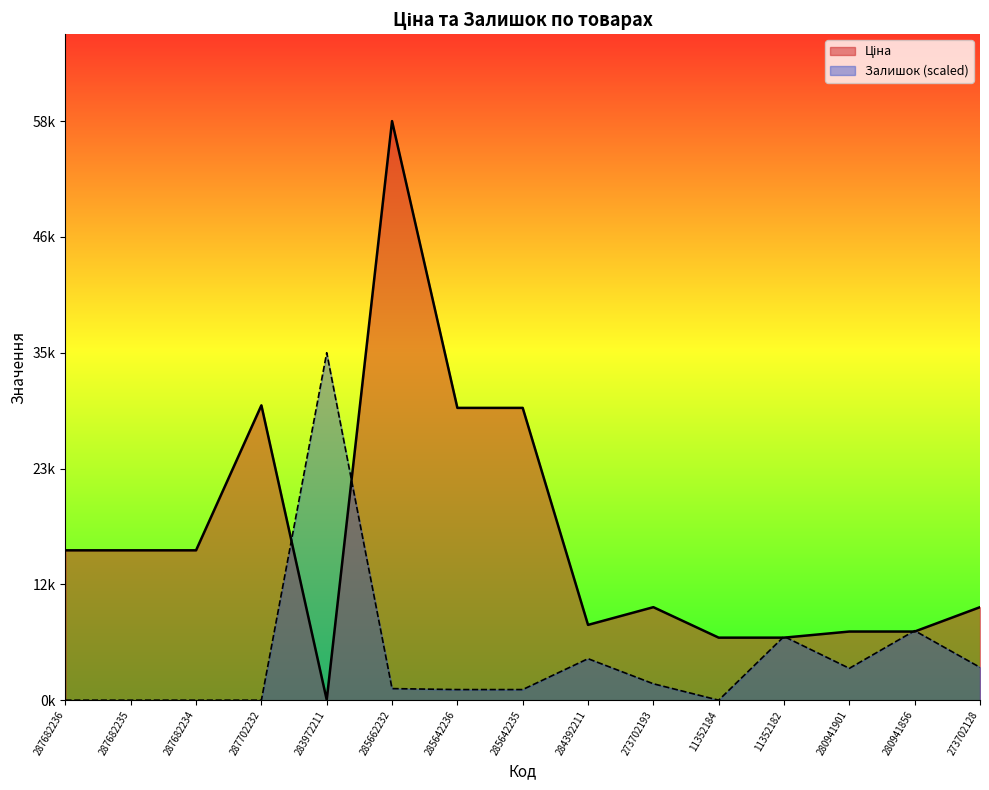

Between which two adjacent categories do Залишок and Ціна first intersect?

287702232 and 283972211